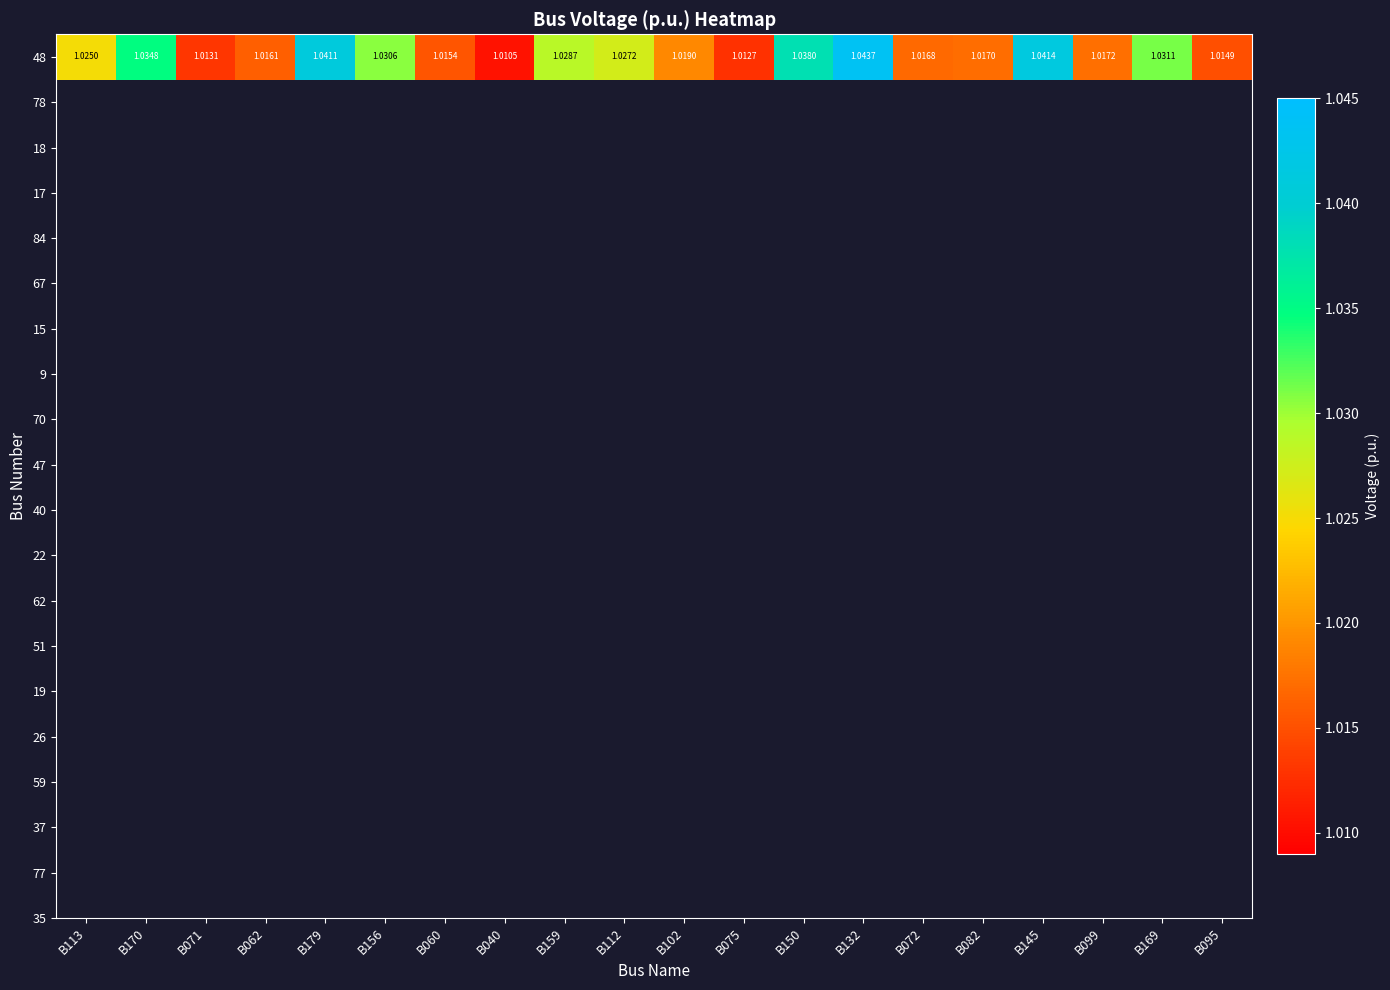

List the labels in order of value, smallest first.

B040, B075, B071, B095, B060, B062, B072, B082, B099, B102, B113, B112, B159, B156, B169, B170, B150, B179, B145, B132